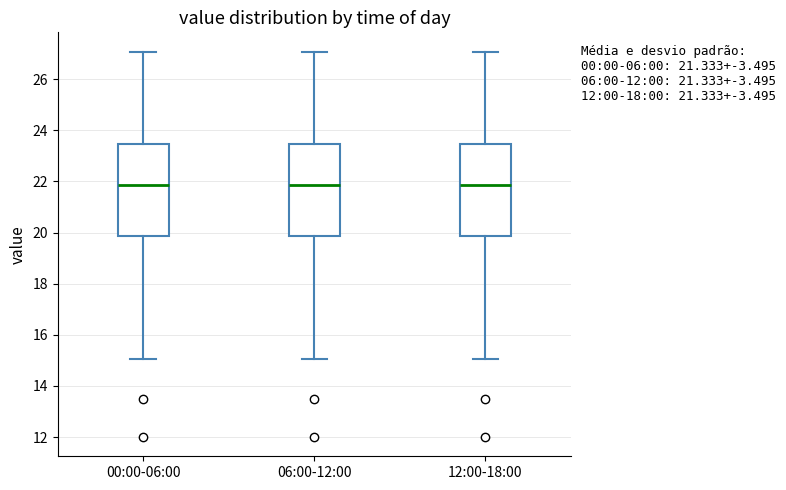

Reading left to right, transcribe this box plot: for each box, give where its median line is, the range the box spans, and where its two whiskers end, as read against the y-axis. The values are not printed on the chart, so give them approximately, as read against the axis.

00:00-06:00: median 21.8, box 19.8 to 23.4, whiskers 15.0 to 27.0
06:00-12:00: median 21.8, box 19.8 to 23.4, whiskers 15.0 to 27.0
12:00-18:00: median 21.8, box 19.8 to 23.4, whiskers 15.0 to 27.0